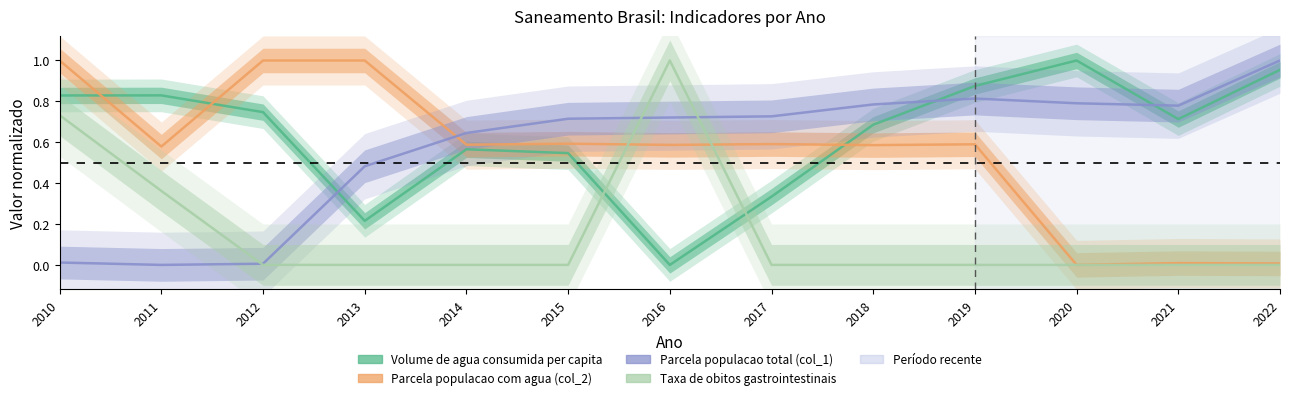

Reading right to left, list all the values displayed in this chart.

Volume de agua consumida per capita: 1.0	0.7	1.0	0.9	0.7	0.3	0.0	0.5	0.6	0.2	0.7	0.8	0.8
Parcela populacao com agua (col_2): 0.0	0.0	0.0	0.6	0.6	0.6	0.6	0.6	0.6	1.0	1.0	0.6	1.0
Parcela populacao total (col_1): 1.0	0.8	0.8	0.8	0.8	0.7	0.7	0.7	0.6	0.5	0.0	0.0	0.0
Taxa de obitos gastrointestinais: 0.0	0.0	0.0	0.0	0.0	0.0	1.0	0.0	0.0	0.0	0.0	0.4	0.7